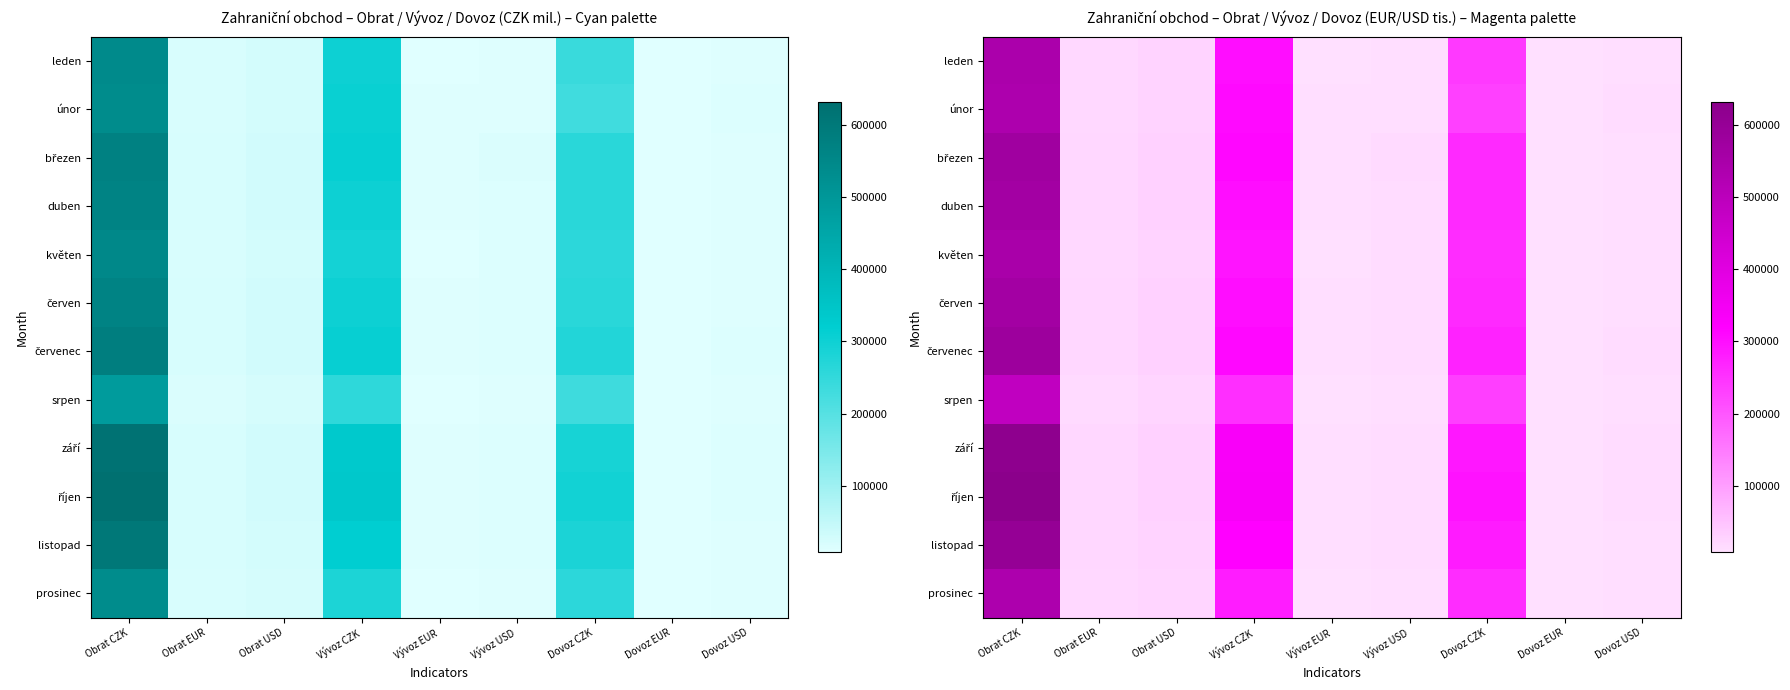

How many data points in květen are above 20027?

4